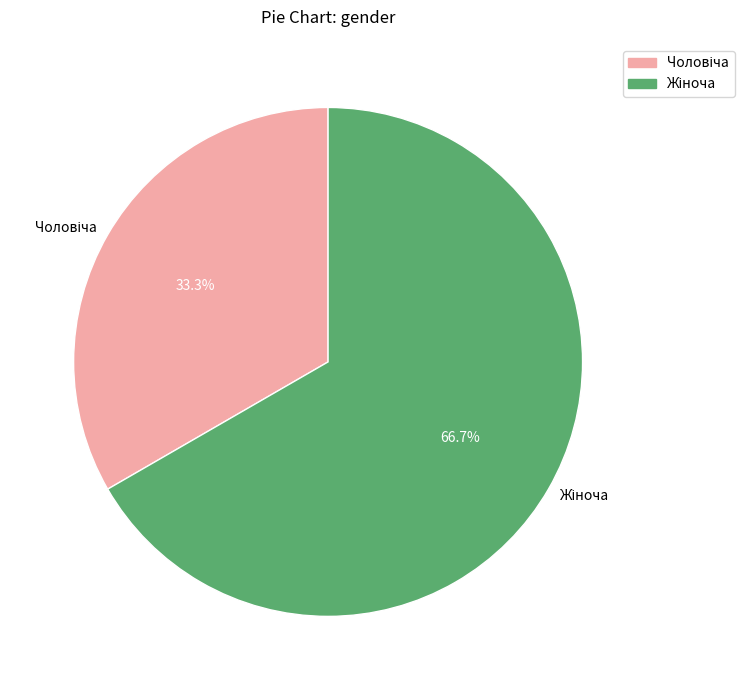

How many segments does this pie chart have?

2